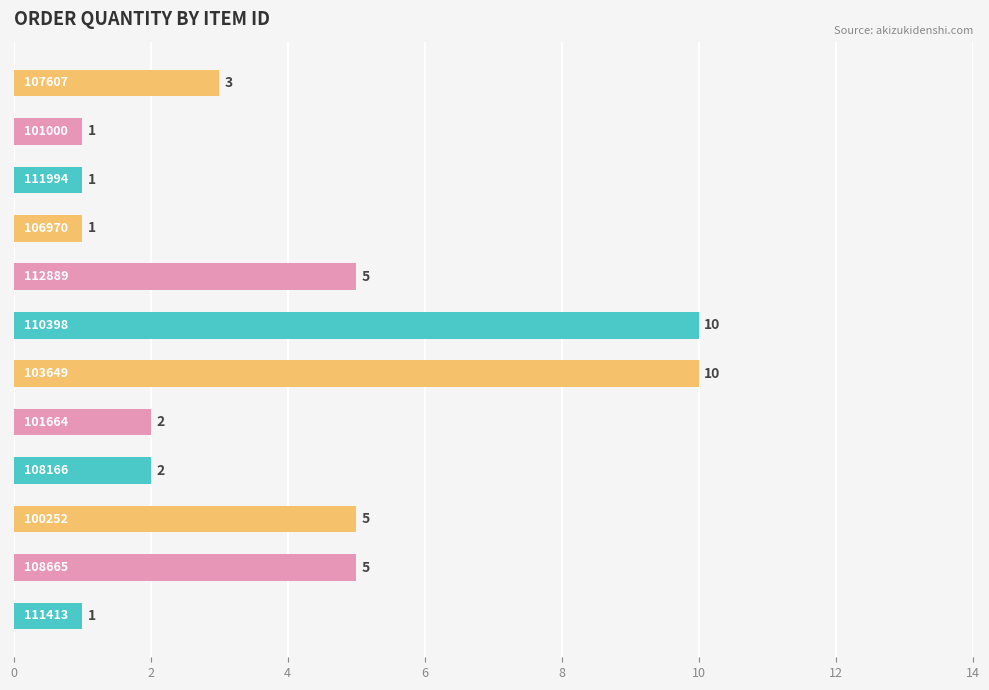

What is the difference between the maximum and minimum values?

9